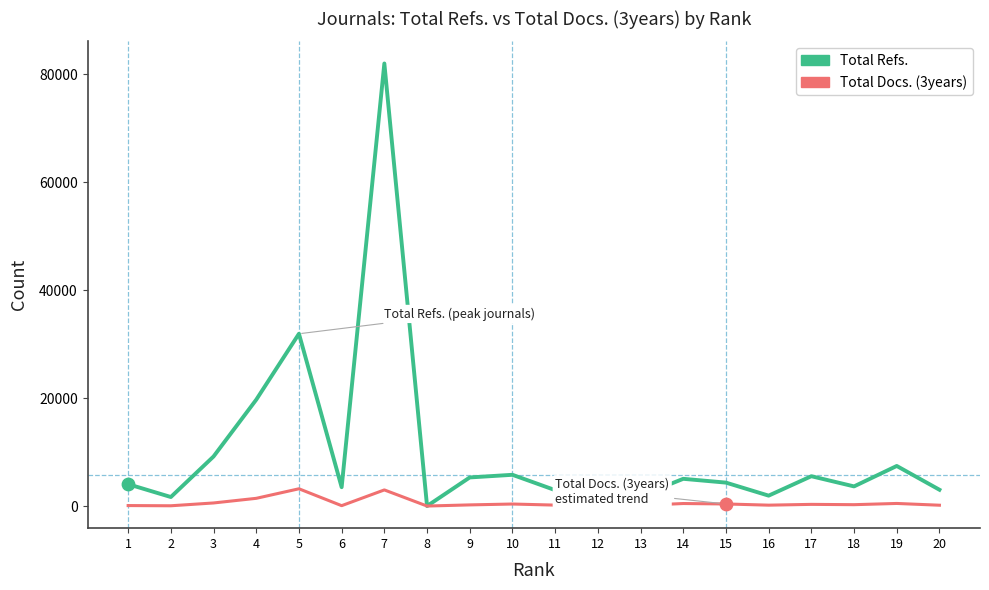

At how many categories does at least one series exceed 59868?

1